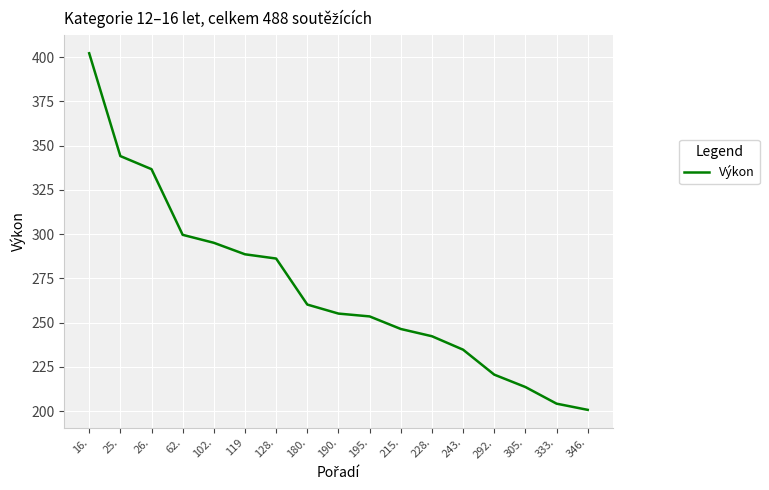

What is the approximate value at 305.?

213.6